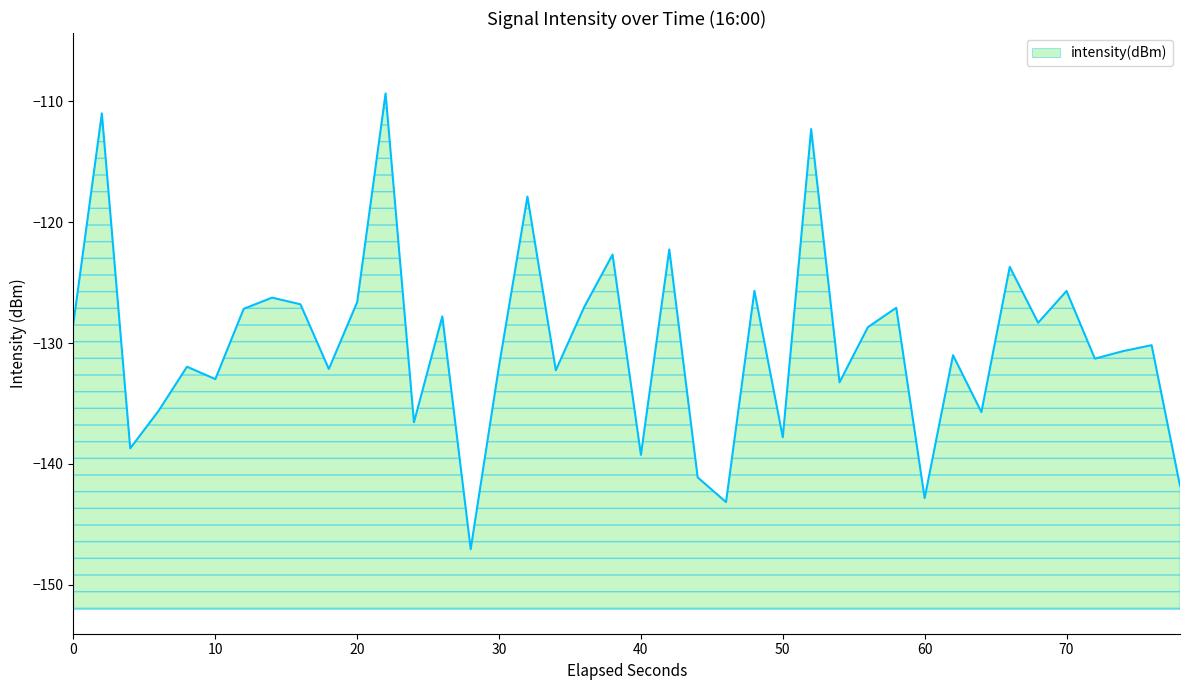

True or false: the data shows -137.8 at 50.

True